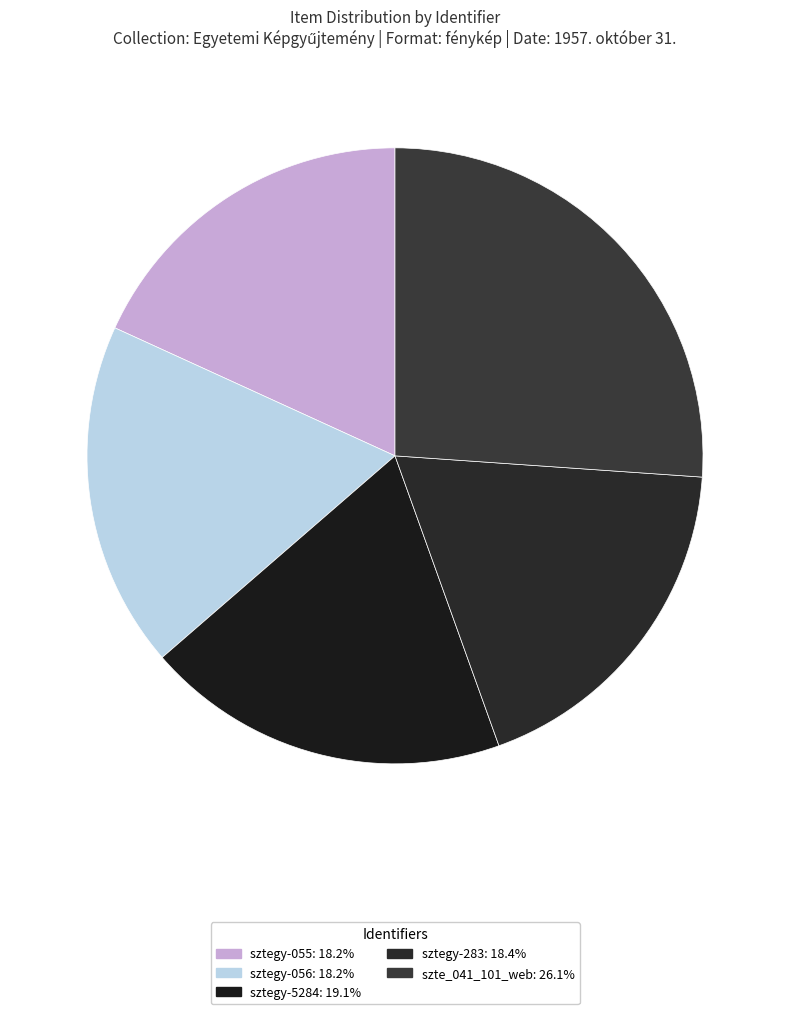

Which category has the biggest portion of the pie?

szte_041_101_web